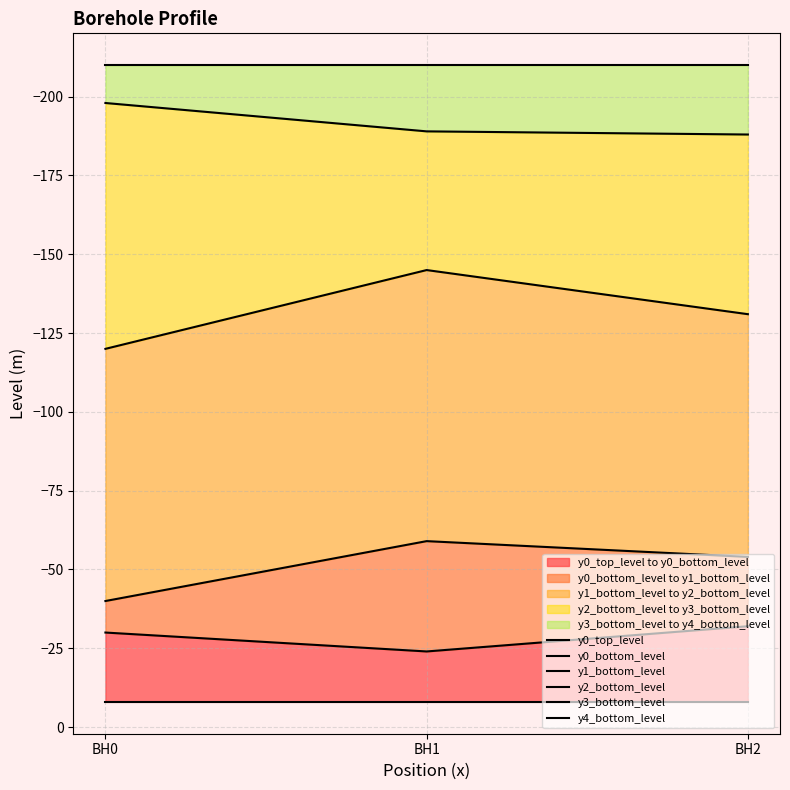

True or false: y1_bottom_level has a value of -13 at BH0.

False